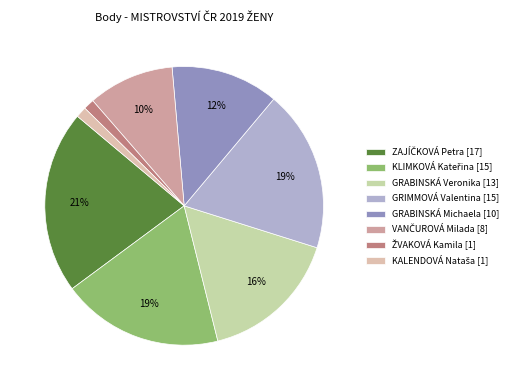

Is ŽVAKOVÁ Kamila the majority of the pie?

No